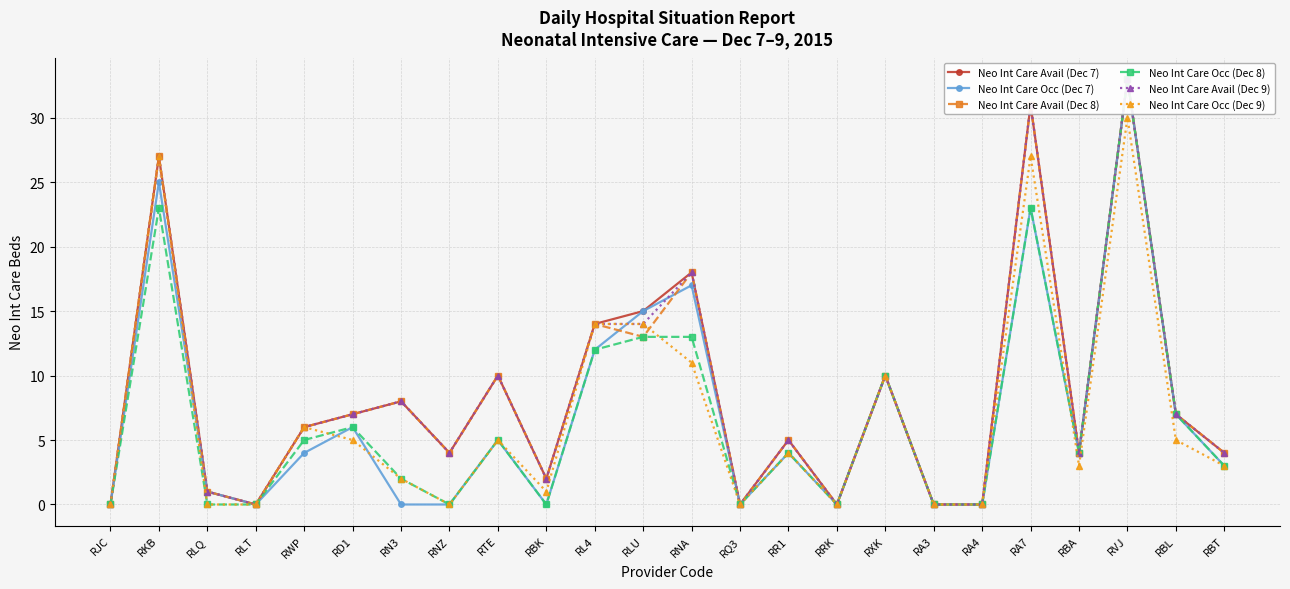

How many positive values does the Neo Int Care Avail (Dec 7) series have?

18